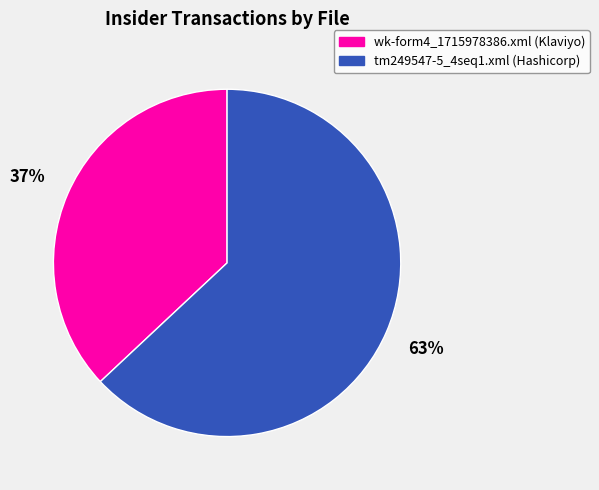

To the nearest percent, what portion does wk-form4_1715978386.xml represent?

37%